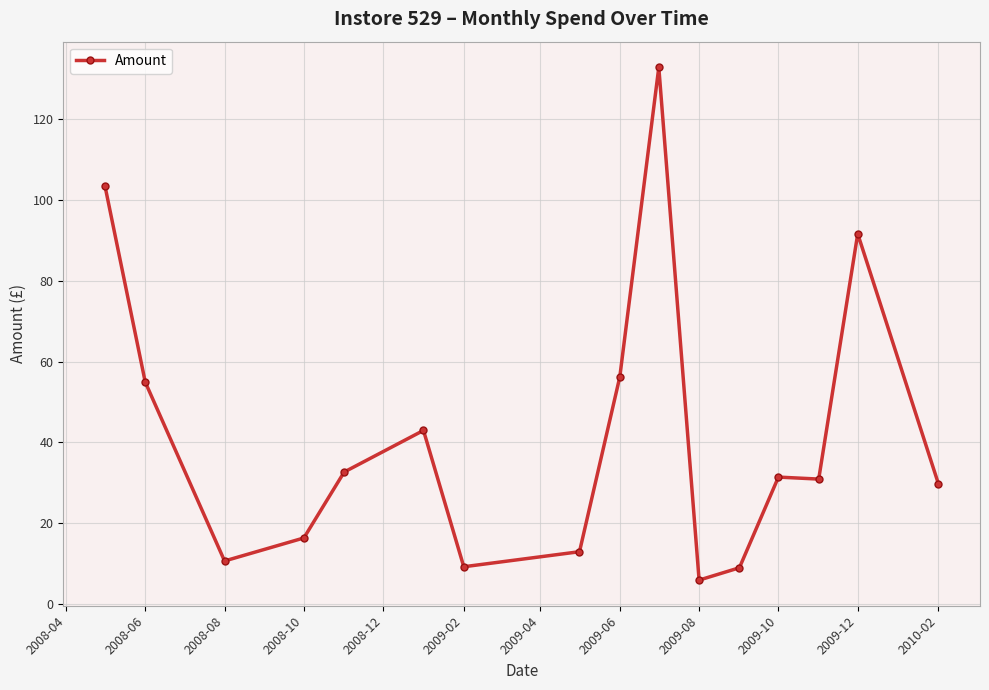

What is the sum of all values?

671.2